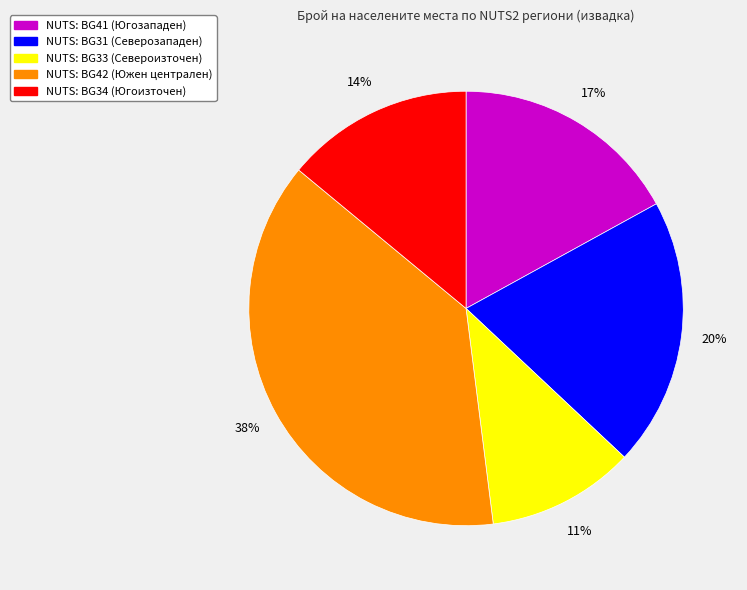

What is the largest slice in the pie chart?

NUTS: BG42 (Южен централен)